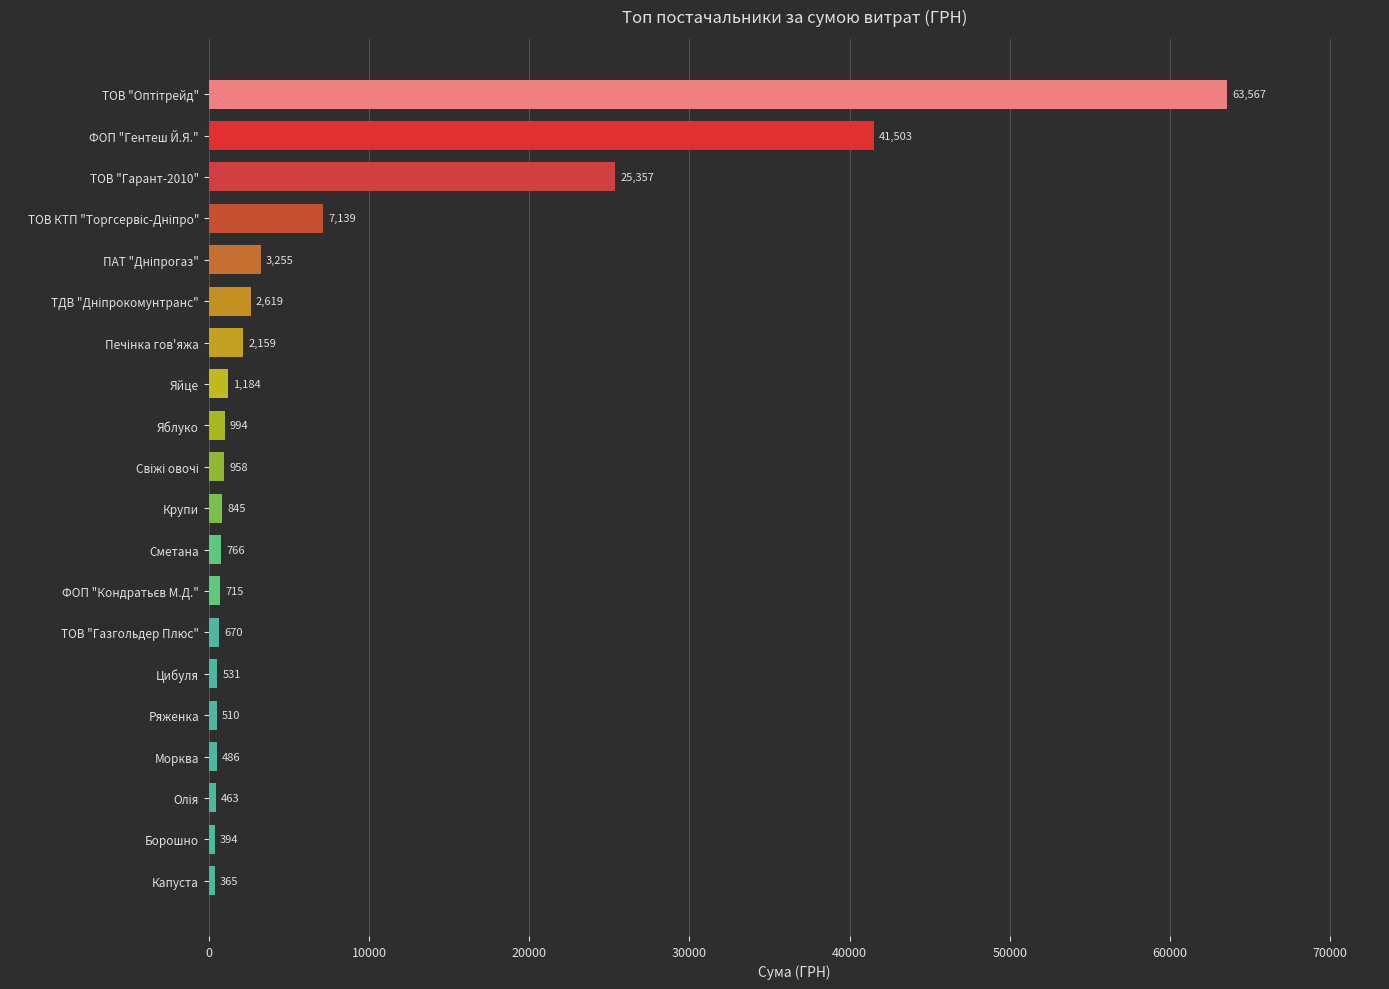

Which has a higher value, Капуста or Яблуко?

Яблуко